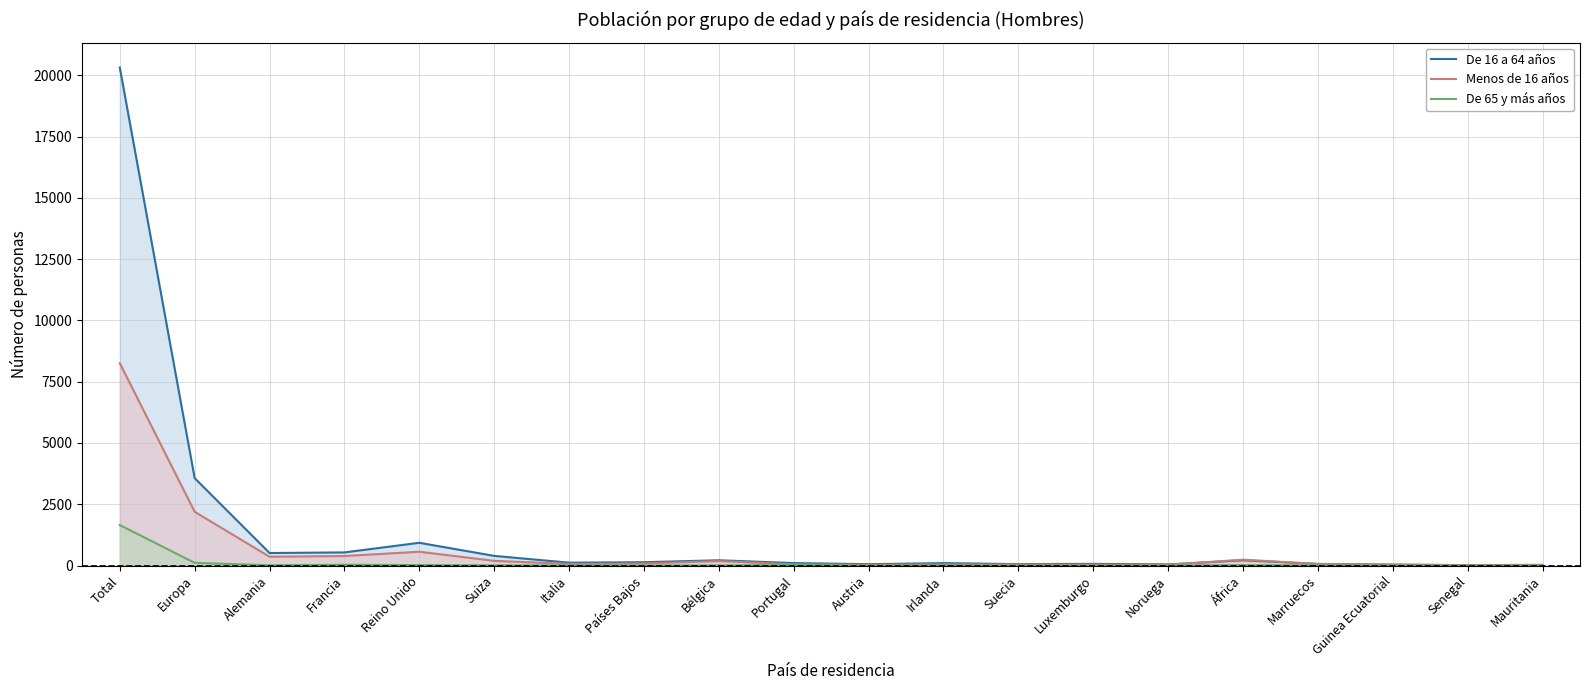

Is it true that De 65 y más años equals 2 at Italia?

True